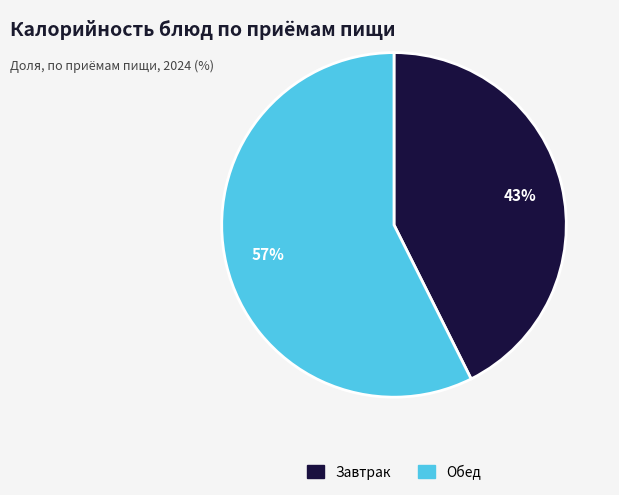

Is there a majority slice in this chart?

Yes